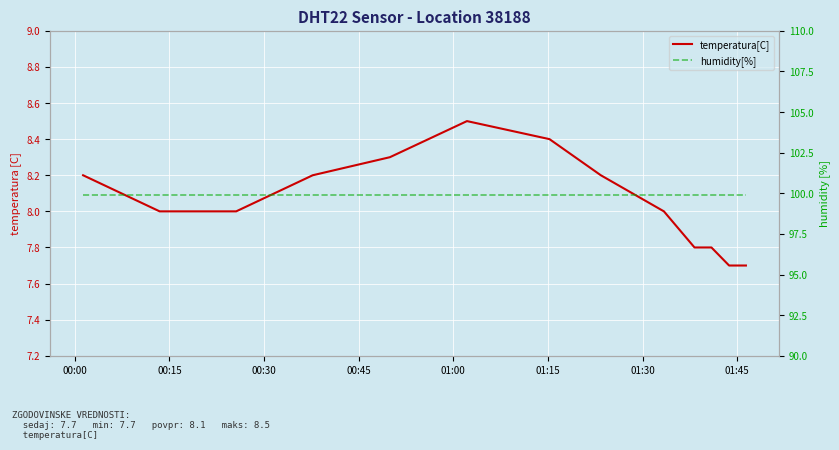

True or false: humidity[%] has more than 1 points higher than both neighbors.

False